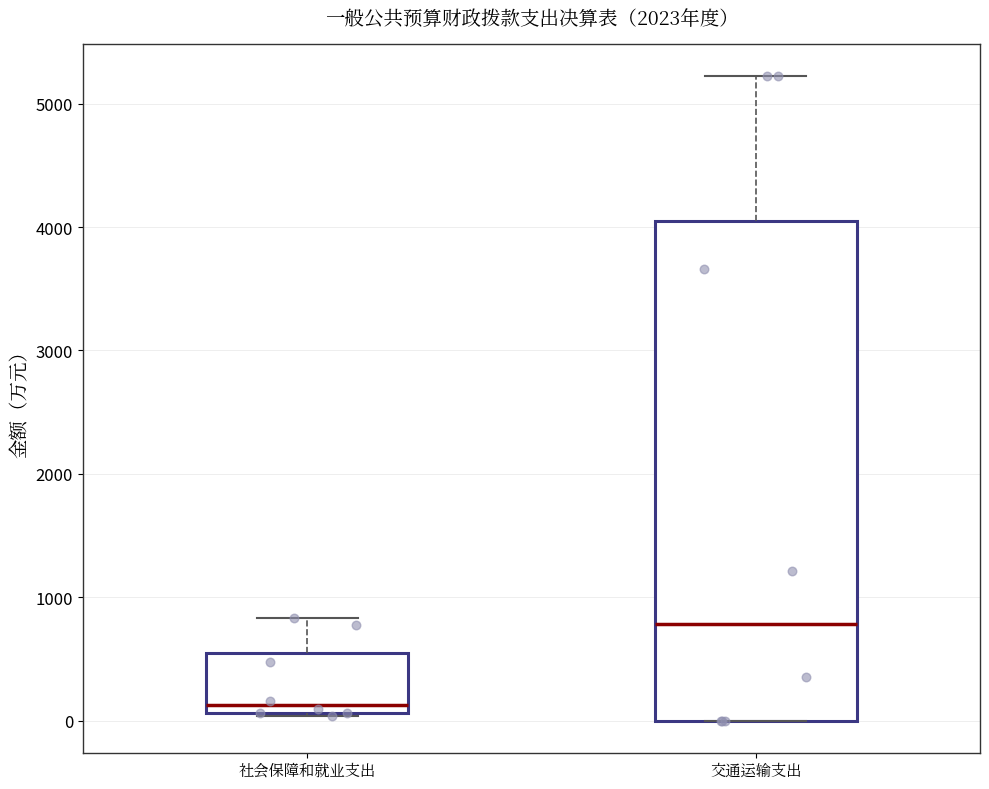

Comparing the boxes themselves (not the whiskers), which one is the tallest?

交通运输支出